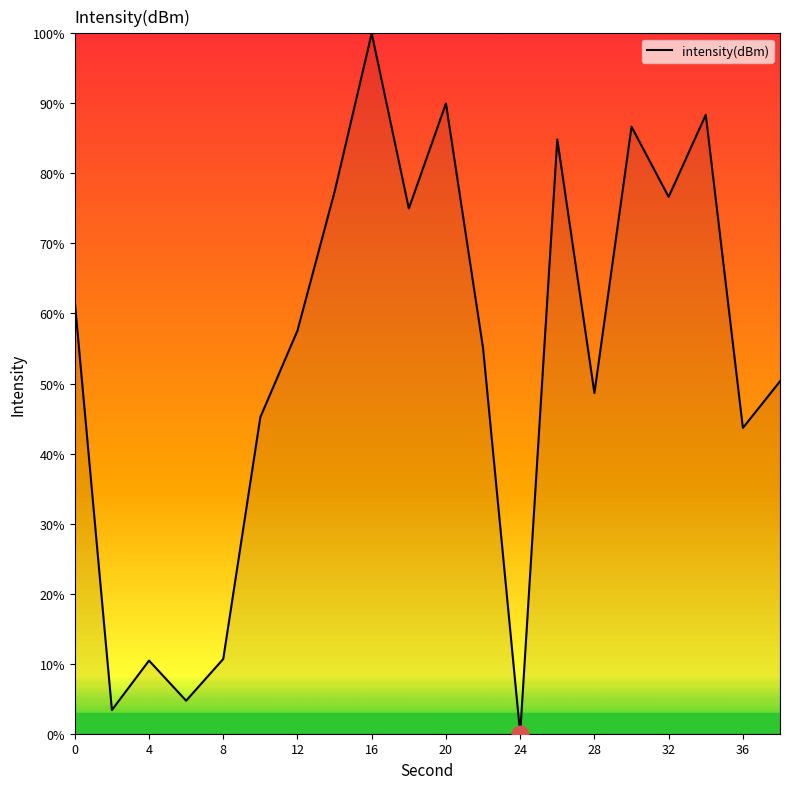

What is the maximum value shown in the chart?

100.0